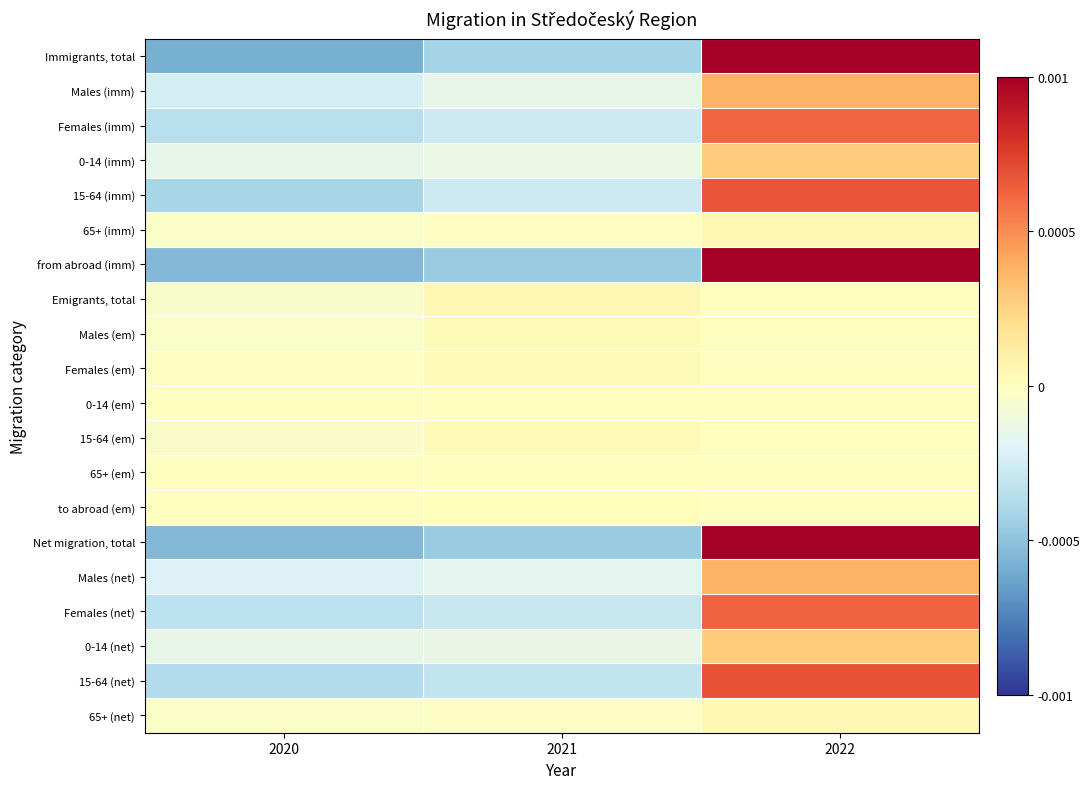

Reading left to right, transcribe all the data shown in this chart.

Immigrants, total: 2020=-0.6	2021=-0.4	2022=1.0
Males (imm): 2020=-0.2	2021=-0.1	2022=0.4
Females (imm): 2020=-0.3	2021=-0.3	2022=0.6
0-14 (imm): 2020=-0.1	2021=-0.1	2022=0.3
15-64 (imm): 2020=-0.4	2021=-0.3	2022=0.7
65+ (imm): 2020=-0.0	2021=-0.0	2022=0.0
from abroad (imm): 2020=-0.5	2021=-0.5	2022=1.0
Emigrants, total: 2020=-0.0	2021=0.0	2022=-0.0
Males (em): 2020=-0.0	2021=0.0	2022=0.0
Females (em): 2020=-0.0	2021=0.0	2022=-0.0
0-14 (em): 2020=-0.0	2021=0.0	2022=0.0
15-64 (em): 2020=-0.0	2021=0.0	2022=-0.0
65+ (em): 2020=-0.0	2021=0.0	2022=0.0
to abroad (em): 2020=-0.0	2021=0.0	2022=-0.0
Net migration, total: 2020=-0.5	2021=-0.5	2022=1.0
Males (net): 2020=-0.2	2021=-0.2	2022=0.4
Females (net): 2020=-0.3	2021=-0.3	2022=0.6
0-14 (net): 2020=-0.1	2021=-0.1	2022=0.3
15-64 (net): 2020=-0.4	2021=-0.3	2022=0.7
65+ (net): 2020=-0.0	2021=-0.0	2022=0.0